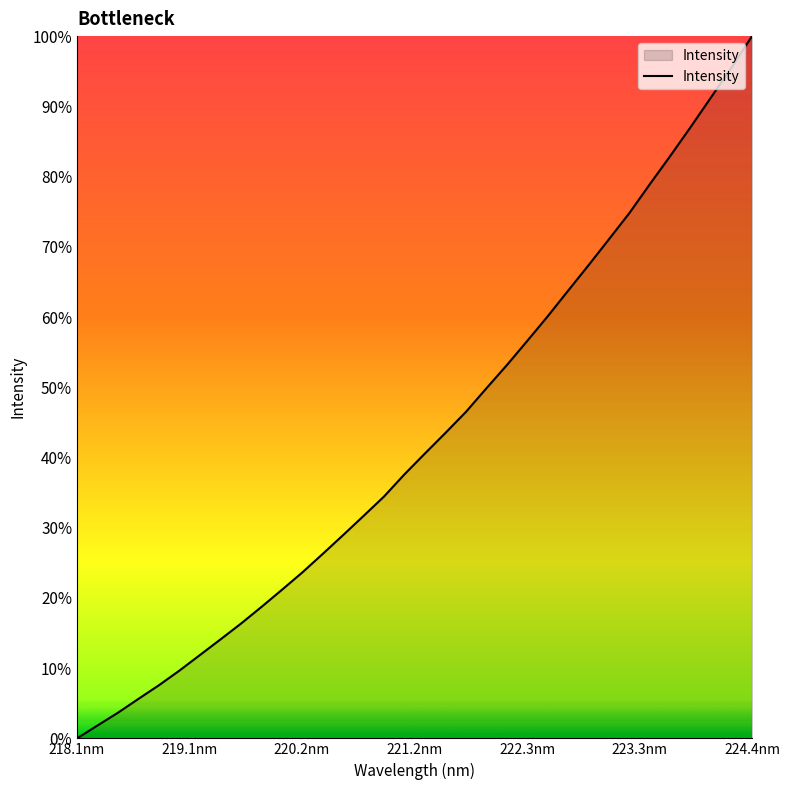

What is the greatest value displayed?

100.0